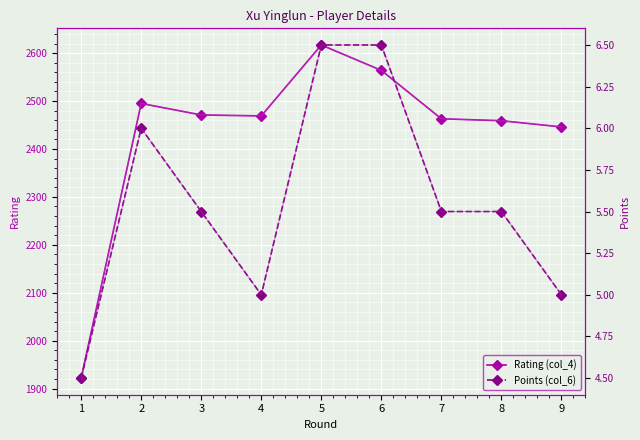

Where is Rating (col_4) nearest to the value 2269?

9